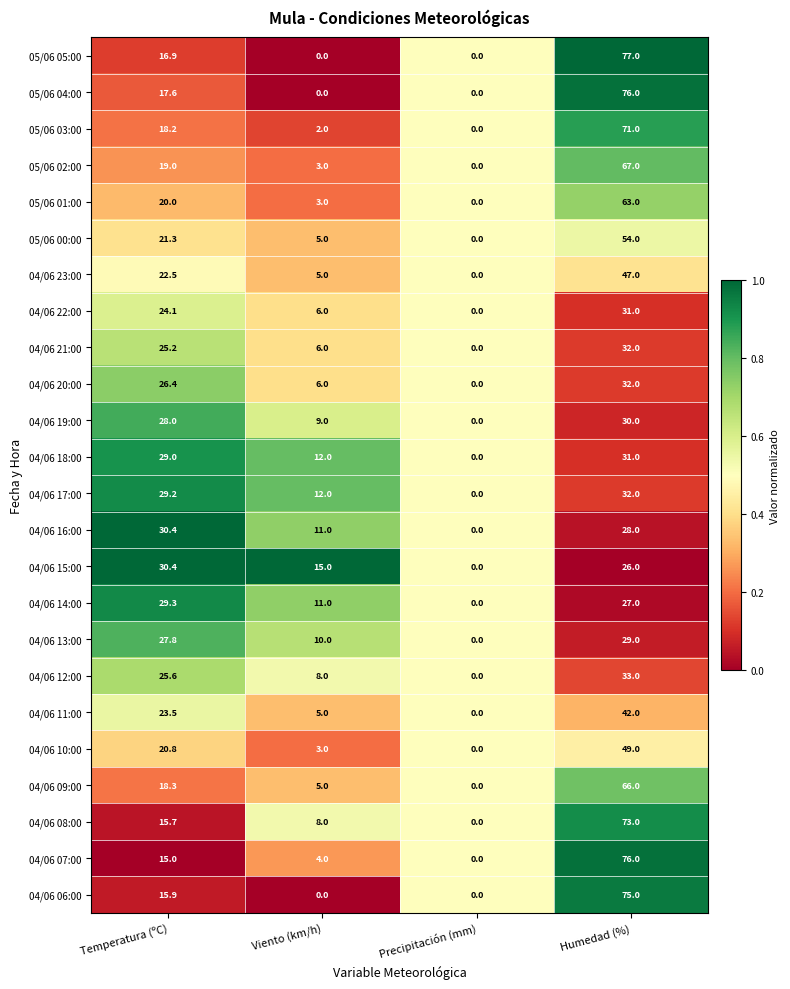

Is the value of 04/06 11:00 at Viento (km/h) greater than the value of 05/06 02:00 at Precipitación (mm)?

Yes